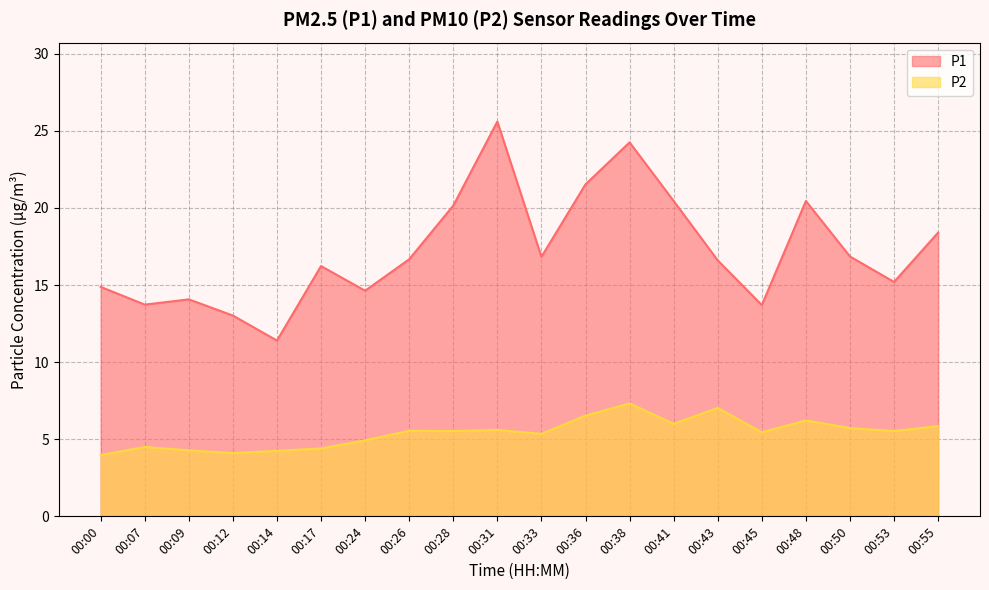

What is the difference between the P2 values at 00:48 and 00:26?

0.7